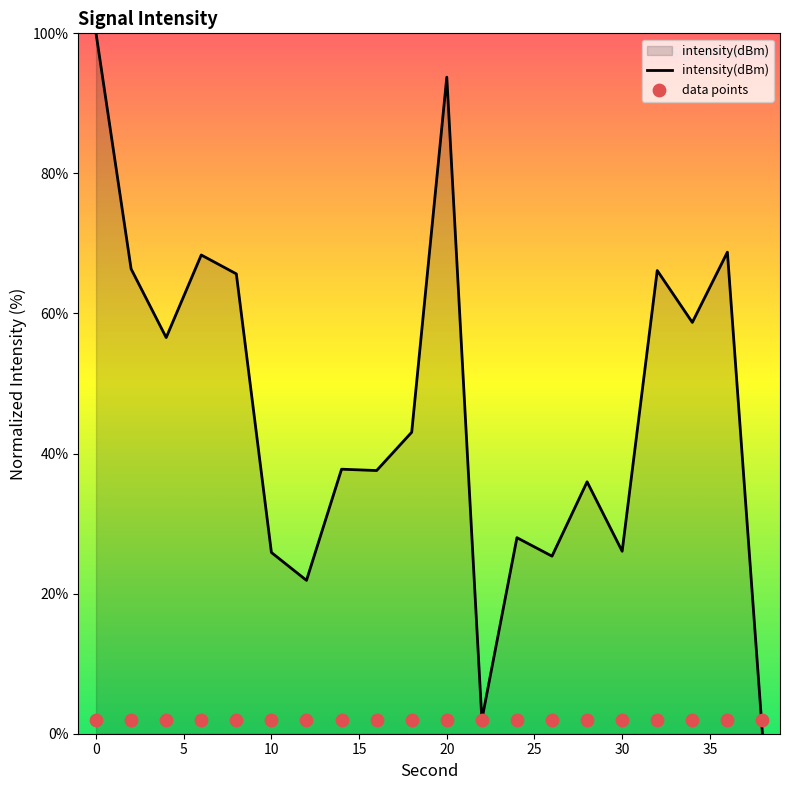

What is the ratio of the value at 32 to the value at 6?

1.0